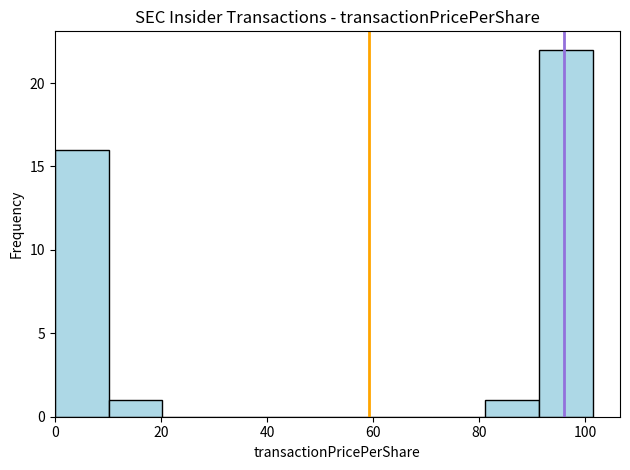

Which range on the x-axis has the tallest bar?

92 to 102